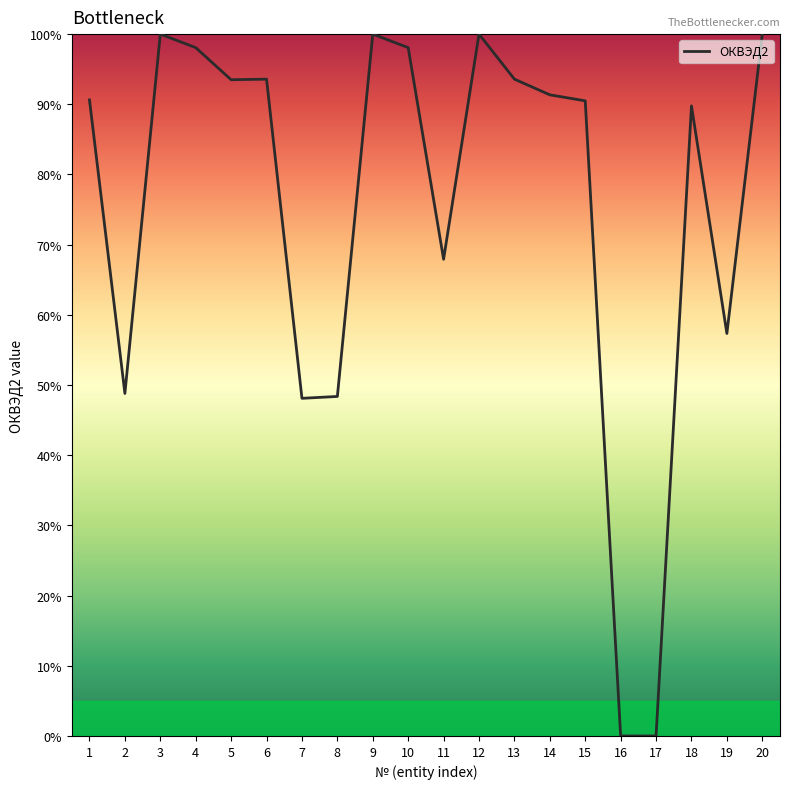

What is the difference between the values at 7 and 11?

19.8